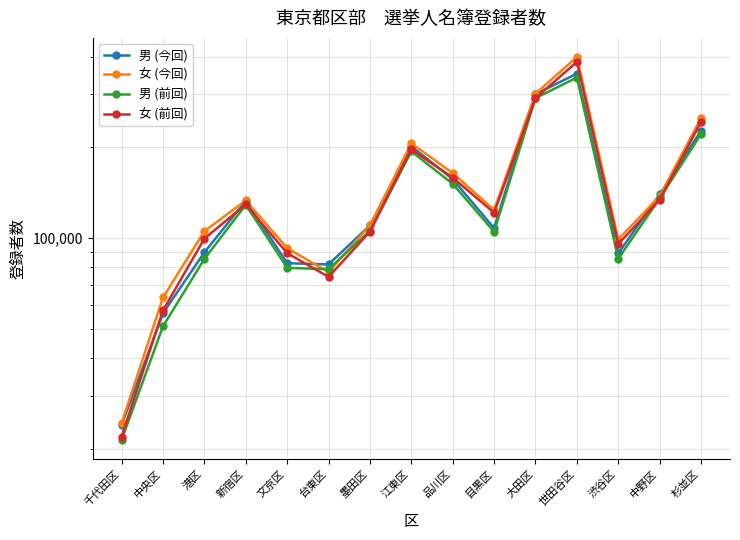

Rank the series at 品川区 from highest to lowest value.

女 (今回), 女 (前回), 男 (今回), 男 (前回)